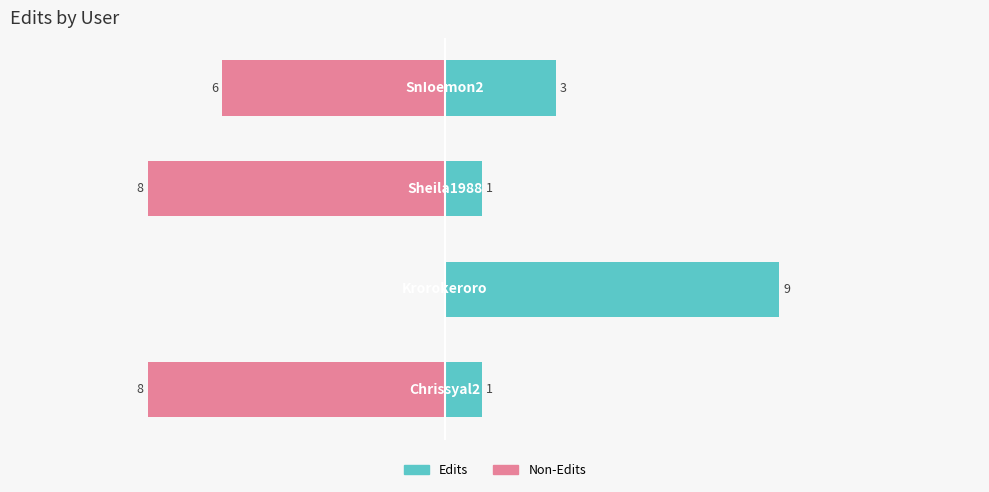

How many values in the Edits series exceed 3?

1